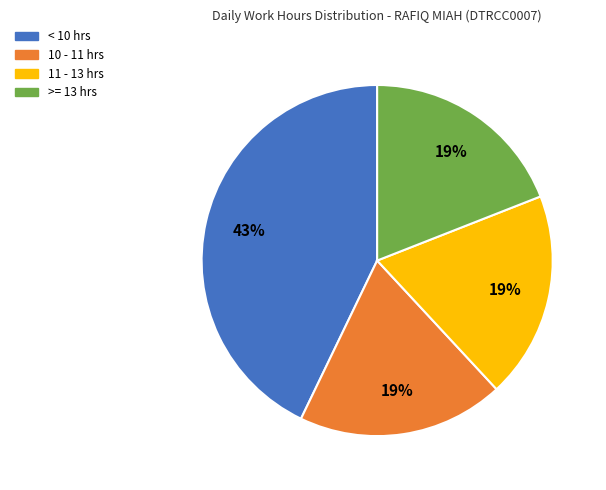

To the nearest percent, what is the average slice percentage?

25%